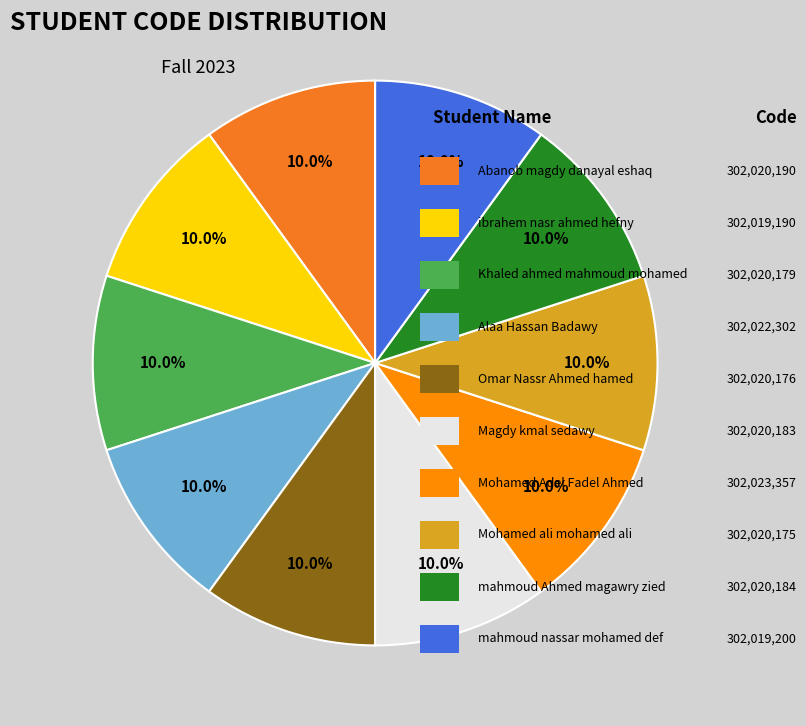

Count the number of slices in the pie.

10